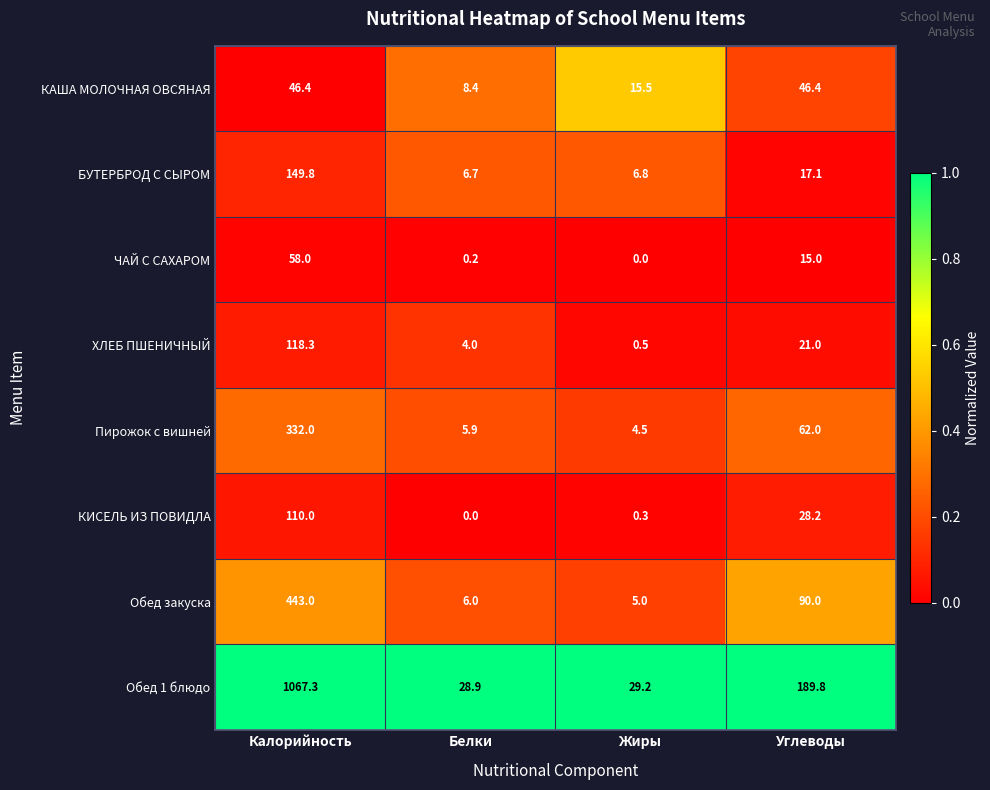

Which series changed the most between Калорийность and Белки?

Обед 1 блюдо